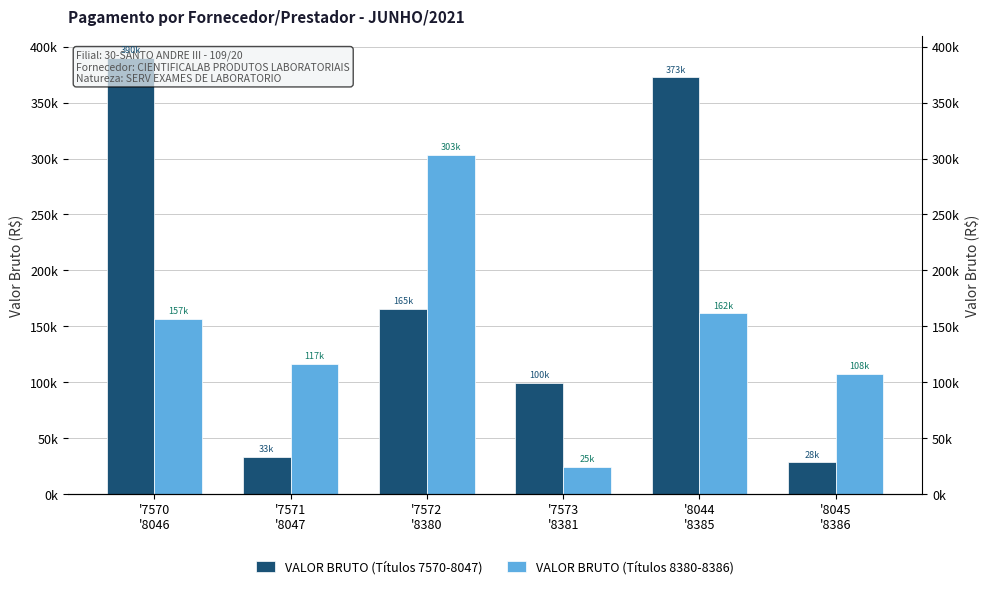

At which category does the chart reach its peak across all series?

'7570
'8046